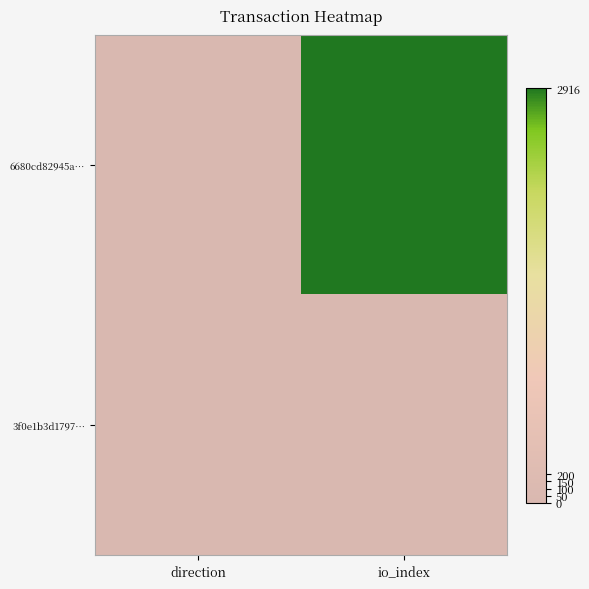

Rank the series by their average value, from highest to lowest.

6680cd82945a…, 3f0e1b3d1797…